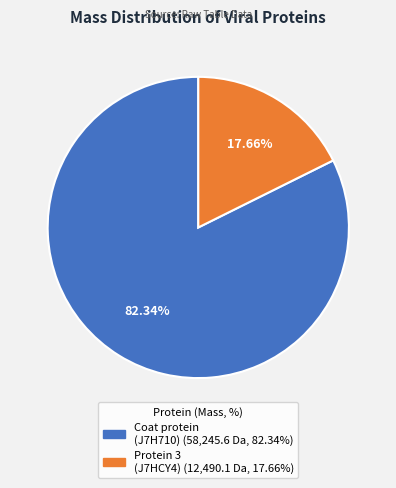

Is there any slice that represents more than half of the pie?

Yes